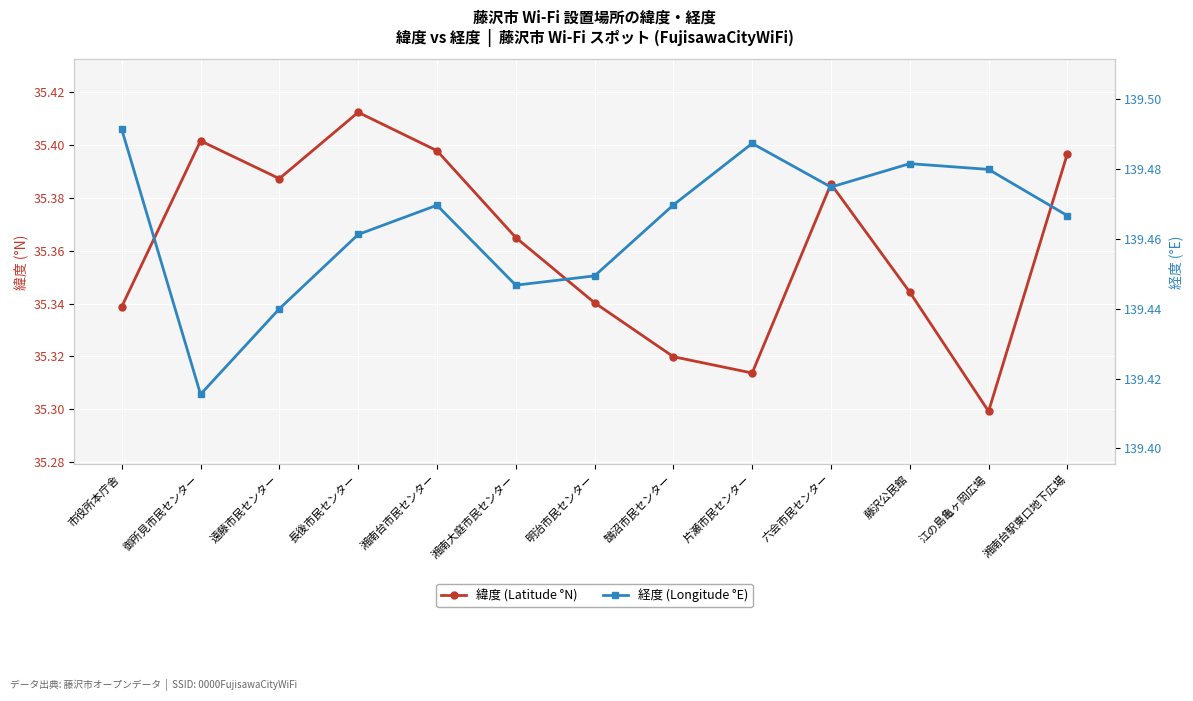

True or false: 経度 (Longitude °E) and 緯度 (Latitude °N) intersect in this chart.

False